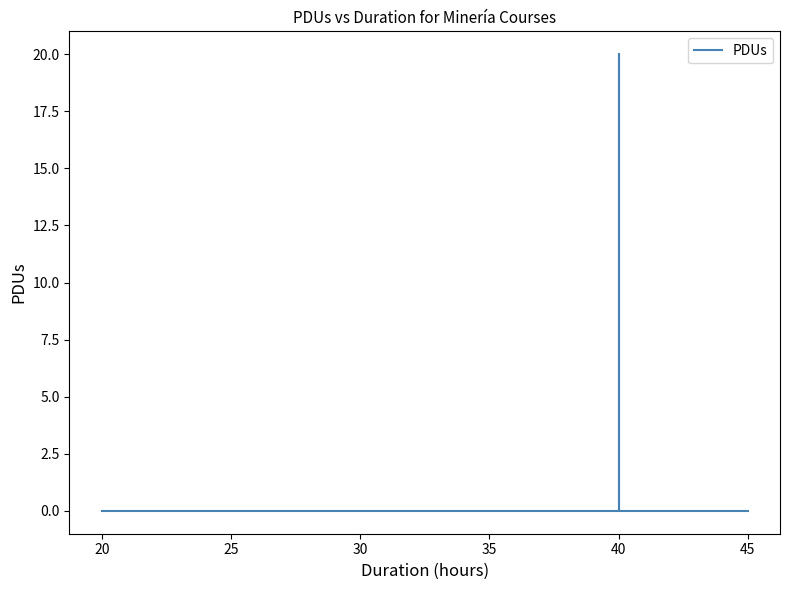

Does the chart have visible grid lines?

No